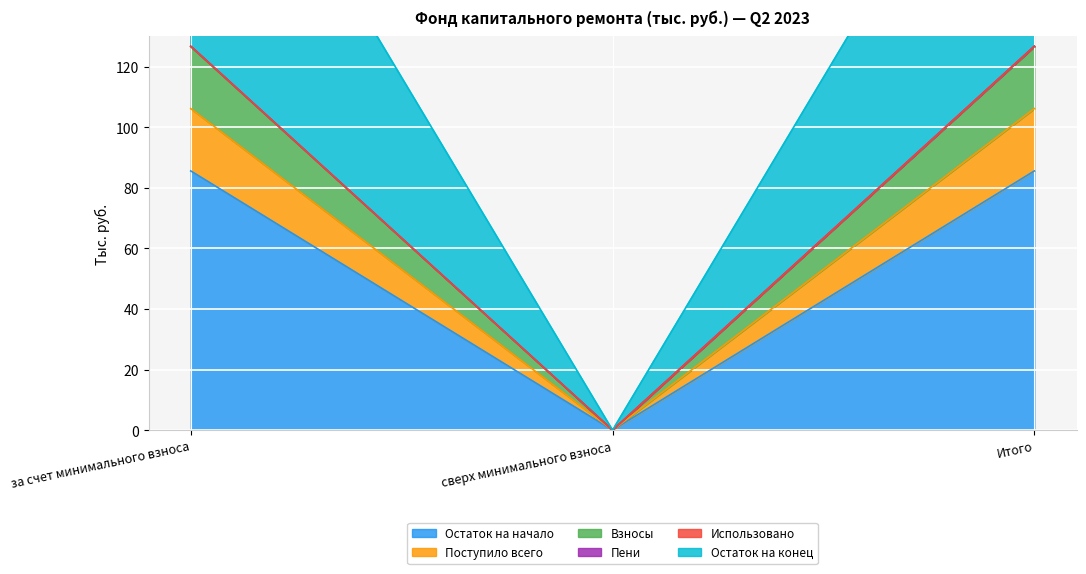

Which series has the largest total across all categories?

Остаток на начало